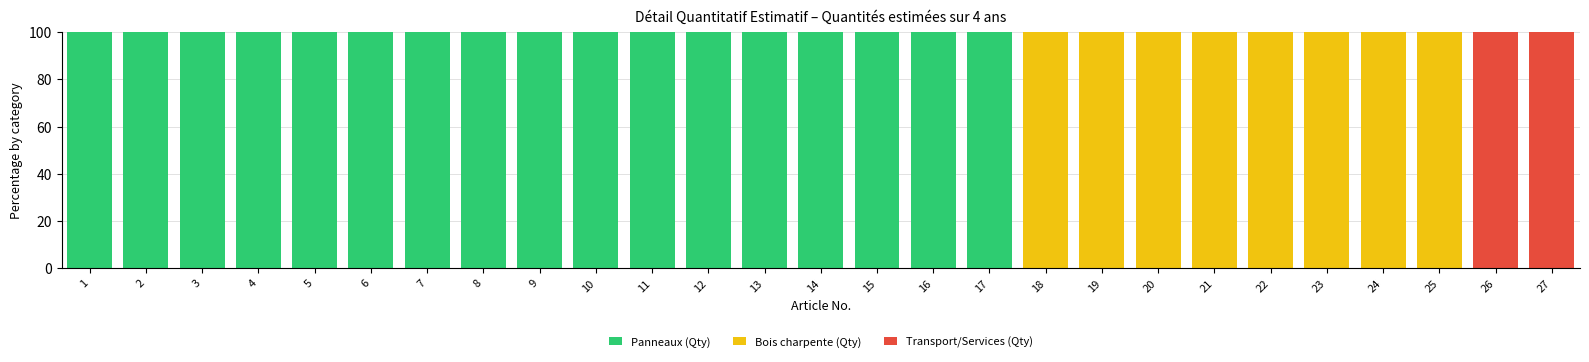

True or false: Panneaux (Qty) has a value of 100 at 11.

True